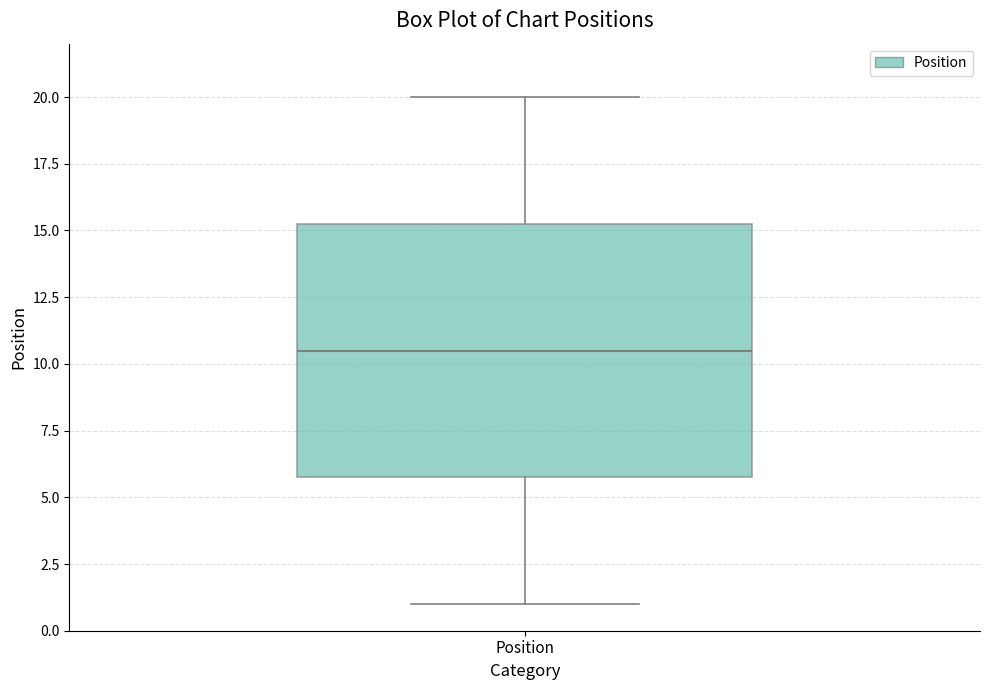

Where does the median line of the box for Position sit on the y-axis? The values are not printed on the chart, so give them approximately, as read against the axis.

10.5